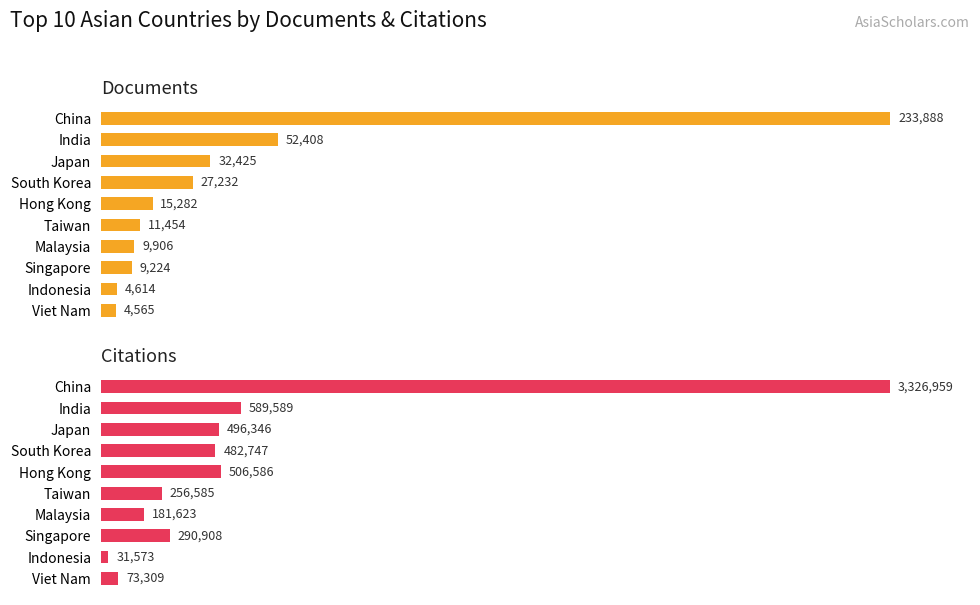

How many bars are there in each group?

2